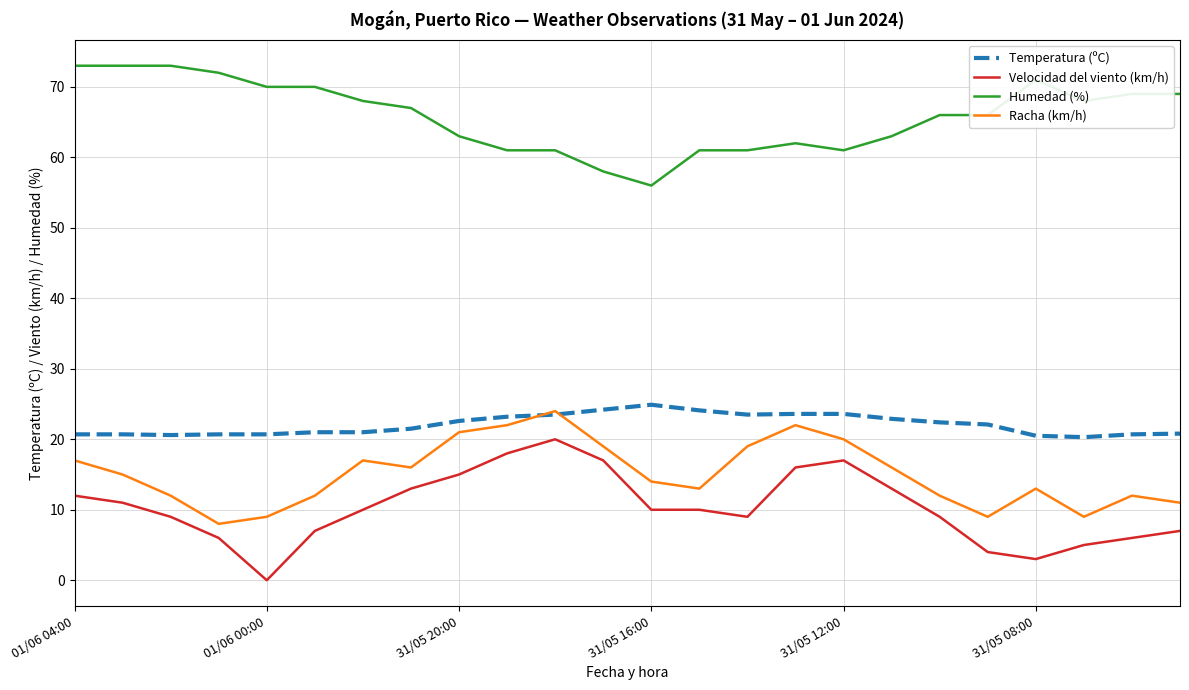

True or false: Racha (km/h) and Humedad (%) cross at least once.

False